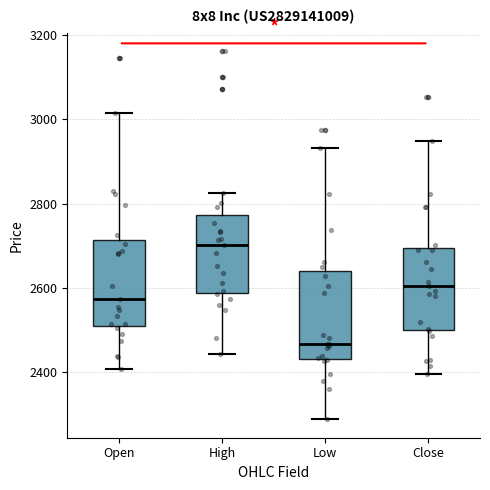

Reading left to right, transcribe this box plot: for each box, give where its median line is, the range the box spans, and where its two whiskers end, as read against the y-axis. The values are not printed on the chart, so give them approximately, as read against the axis.

Open: median 2580, box 2520 to 2720, whiskers 2400 to 3020
High: median 2700, box 2580 to 2780, whiskers 2440 to 2820
Low: median 2460, box 2440 to 2640, whiskers 2280 to 2940
Close: median 2600, box 2500 to 2700, whiskers 2400 to 2940